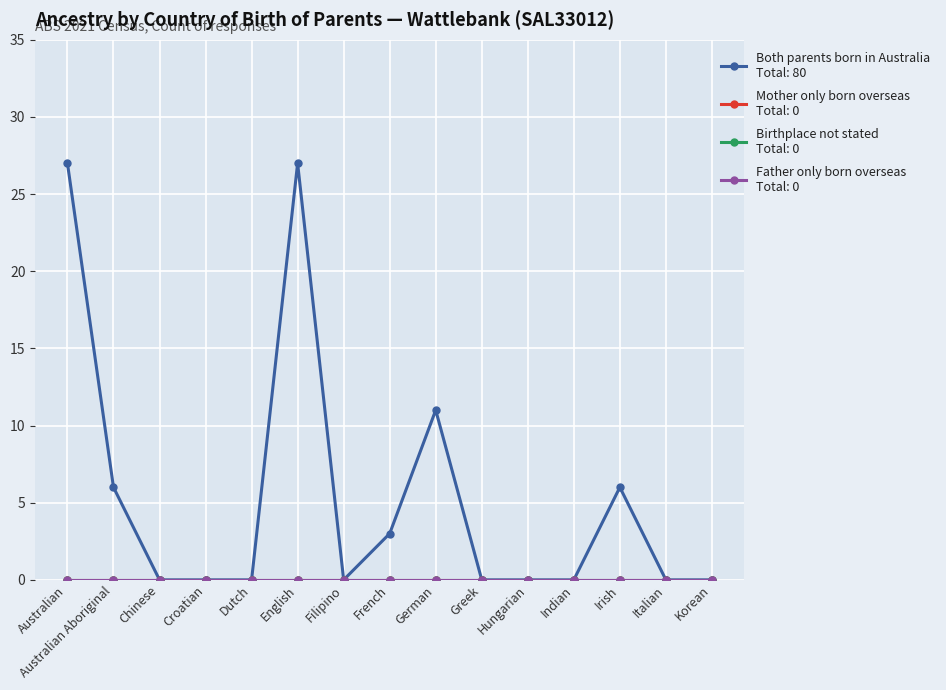

Reading left to right, extract all data points from this chart.

Both parents born in Australia: Australian=27	Australian Aboriginal=6	Chinese=0	Croatian=0	Dutch=0	English=27	Filipino=0	French=3	German=11	Greek=0	Hungarian=0	Indian=0	Irish=6	Italian=0	Korean=0
Mother only born overseas: Australian=0	Australian Aboriginal=0	Chinese=0	Croatian=0	Dutch=0	English=0	Filipino=0	French=0	German=0	Greek=0	Hungarian=0	Indian=0	Irish=0	Italian=0	Korean=0
Birthplace not stated: Australian=0	Australian Aboriginal=0	Chinese=0	Croatian=0	Dutch=0	English=0	Filipino=0	French=0	German=0	Greek=0	Hungarian=0	Indian=0	Irish=0	Italian=0	Korean=0
Father only born overseas: Australian=0	Australian Aboriginal=0	Chinese=0	Croatian=0	Dutch=0	English=0	Filipino=0	French=0	German=0	Greek=0	Hungarian=0	Indian=0	Irish=0	Italian=0	Korean=0